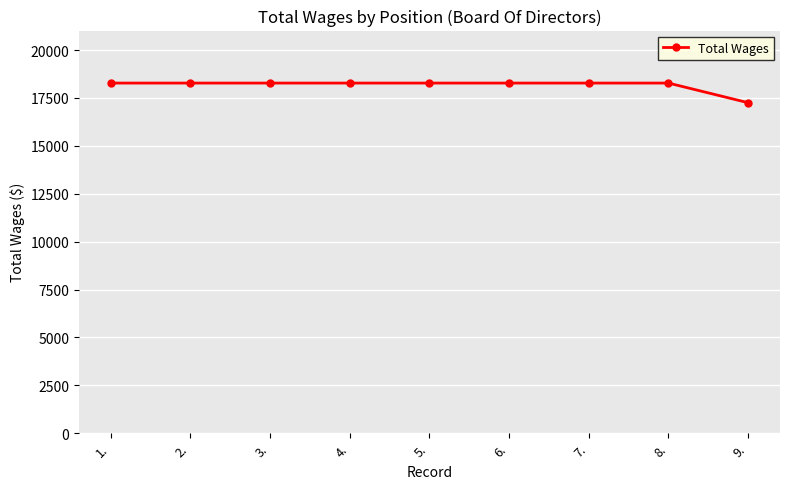

What is the value of the 5th point from the left?

18278